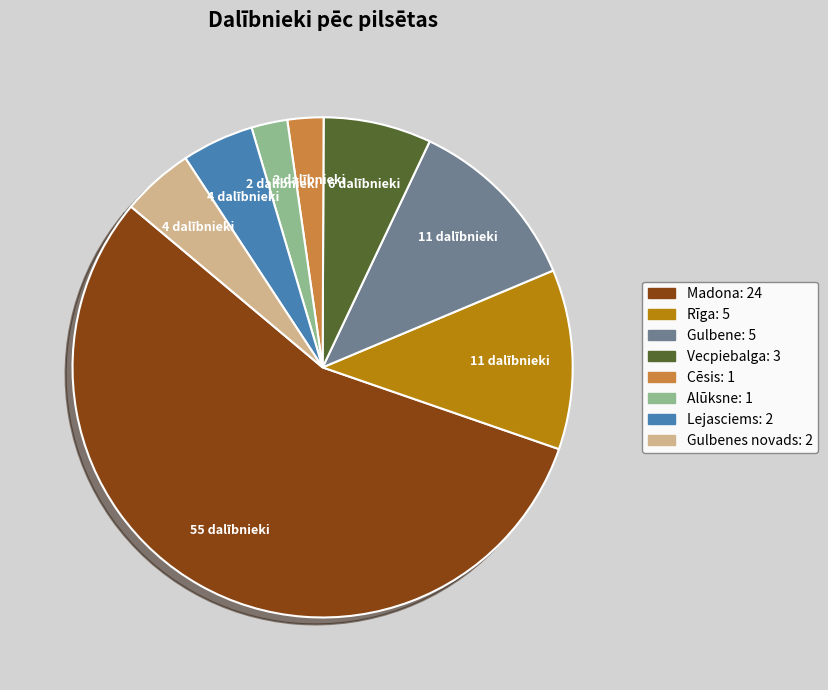

Does any single category account for the majority?

Yes